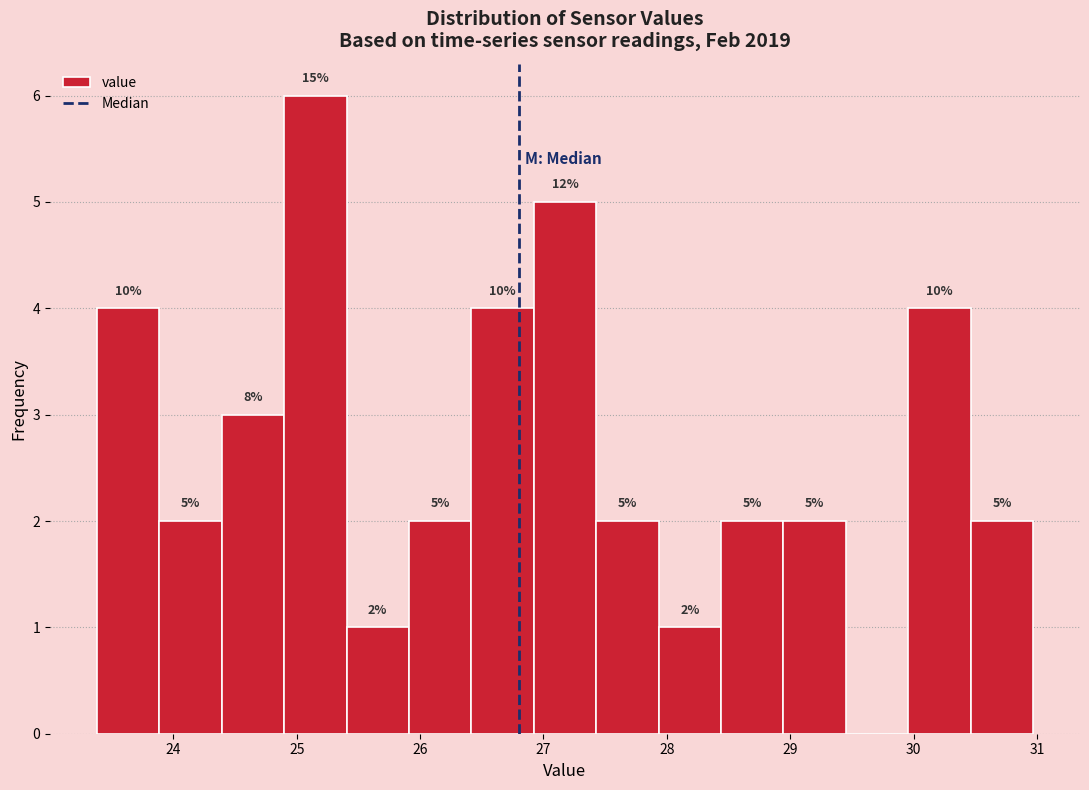

Over which range of the x-axis is the bar tallest?

24.9 to 25.4